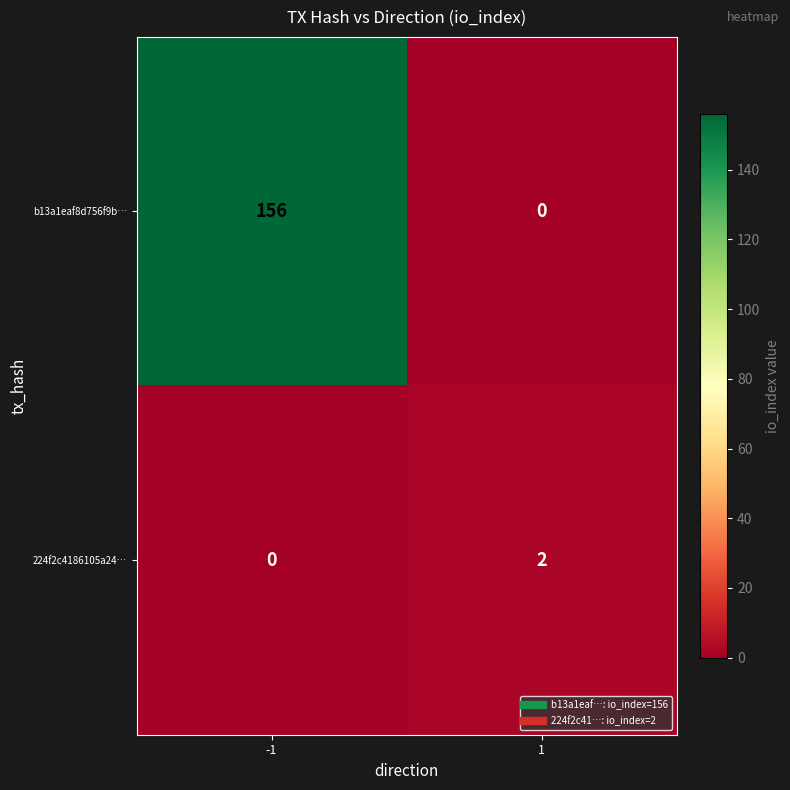

Is it true that 224f2c4186105a24… equals 1 at 1?

False